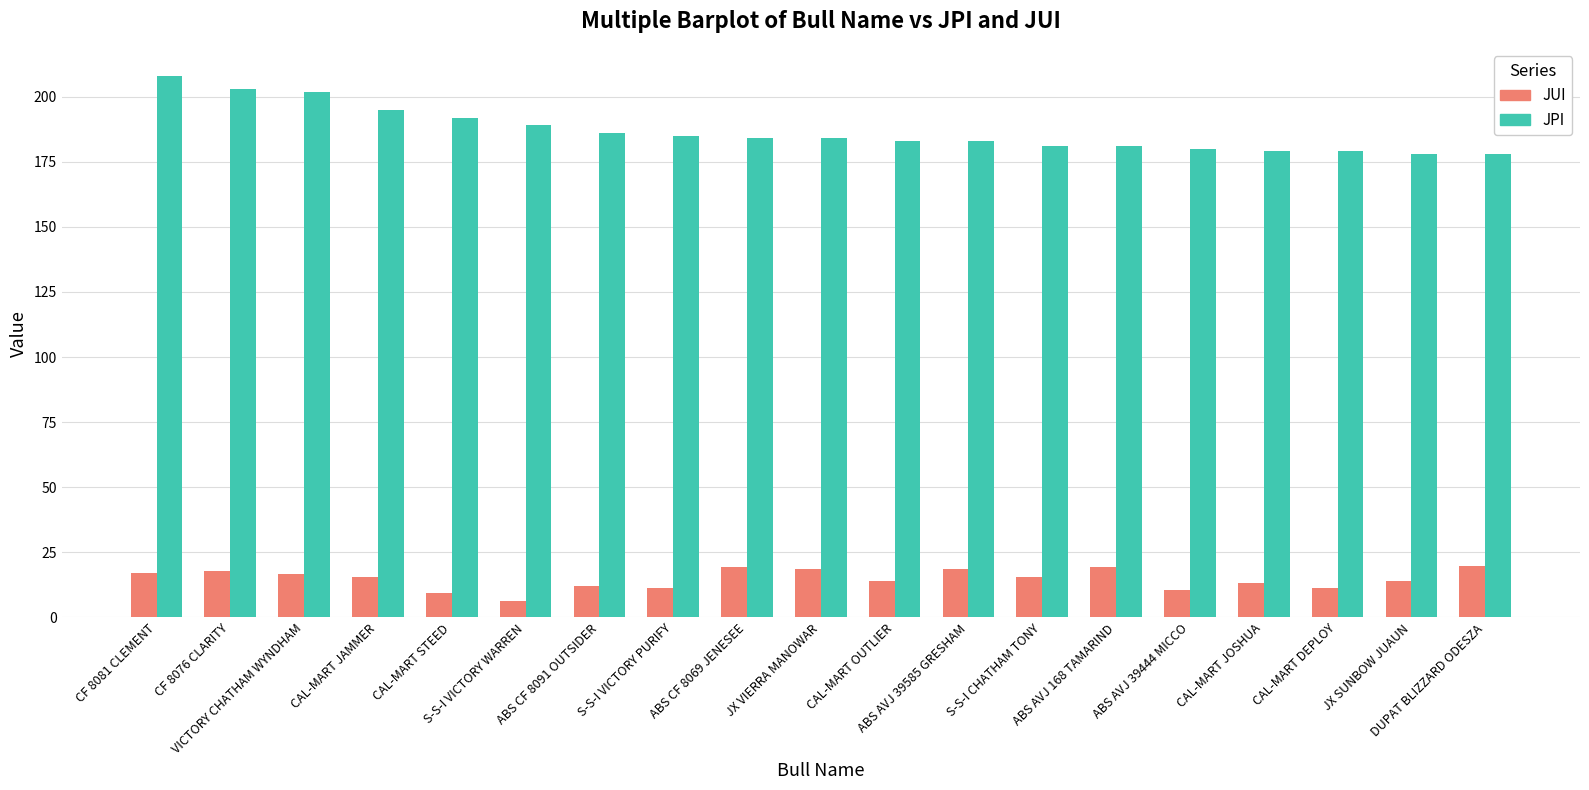

Rank the series at ABS AVJ 39444 MICCO from highest to lowest value.

JPI, JUI